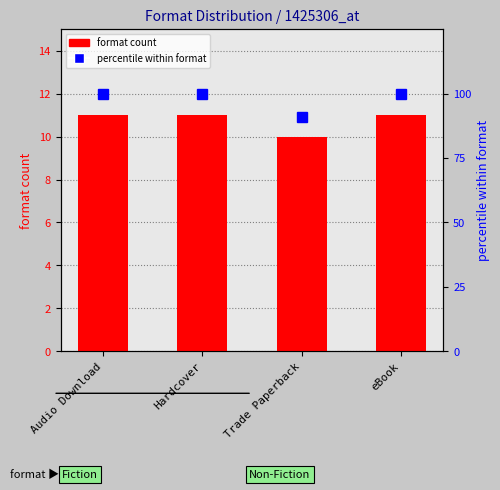

List the labels in order of percentile within format value, largest first.

Audio Download, Hardcover, eBook, Trade Paperback